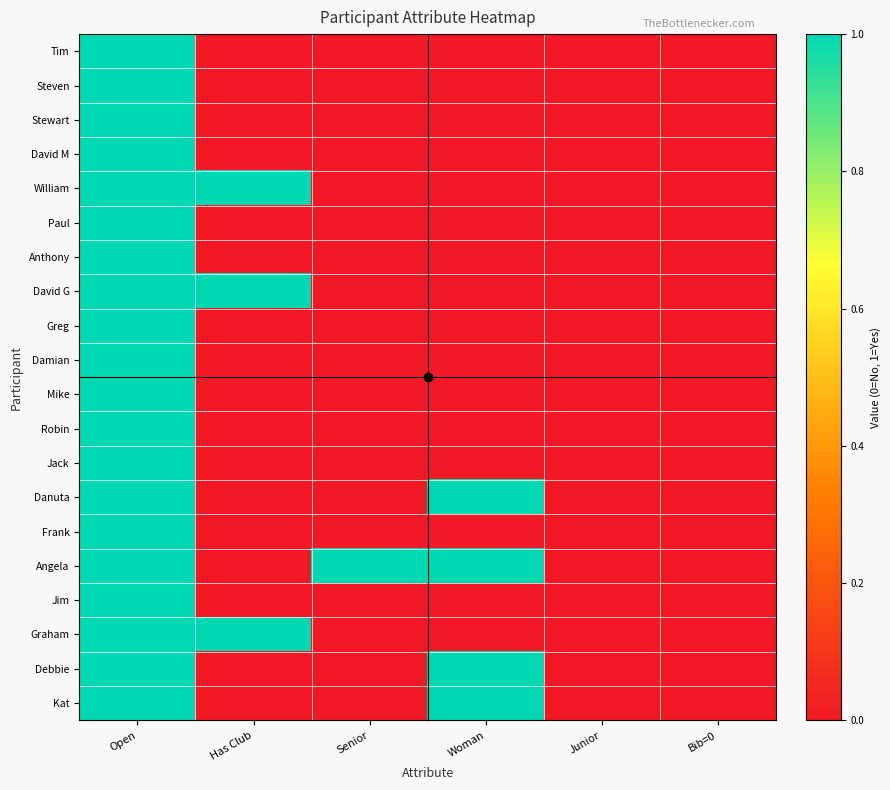

Reading left to right, extract all data points from this chart.

Tim: Open=1	Has Club=0	Senior=0	Woman=0	Junior=0	Bib=0=0
Steven: Open=1	Has Club=0	Senior=0	Woman=0	Junior=0	Bib=0=0
Stewart: Open=1	Has Club=0	Senior=0	Woman=0	Junior=0	Bib=0=0
David M: Open=1	Has Club=0	Senior=0	Woman=0	Junior=0	Bib=0=0
William: Open=1	Has Club=1	Senior=0	Woman=0	Junior=0	Bib=0=0
Paul: Open=1	Has Club=0	Senior=0	Woman=0	Junior=0	Bib=0=0
Anthony: Open=1	Has Club=0	Senior=0	Woman=0	Junior=0	Bib=0=0
David G: Open=1	Has Club=1	Senior=0	Woman=0	Junior=0	Bib=0=0
Greg: Open=1	Has Club=0	Senior=0	Woman=0	Junior=0	Bib=0=0
Damian: Open=1	Has Club=0	Senior=0	Woman=0	Junior=0	Bib=0=0
Mike: Open=1	Has Club=0	Senior=0	Woman=0	Junior=0	Bib=0=0
Robin: Open=1	Has Club=0	Senior=0	Woman=0	Junior=0	Bib=0=0
Jack: Open=1	Has Club=0	Senior=0	Woman=0	Junior=0	Bib=0=0
Danuta: Open=1	Has Club=0	Senior=0	Woman=1	Junior=0	Bib=0=0
Frank: Open=1	Has Club=0	Senior=0	Woman=0	Junior=0	Bib=0=0
Angela: Open=1	Has Club=0	Senior=1	Woman=1	Junior=0	Bib=0=0
Jim: Open=1	Has Club=0	Senior=0	Woman=0	Junior=0	Bib=0=0
Graham: Open=1	Has Club=1	Senior=0	Woman=0	Junior=0	Bib=0=0
Debbie: Open=1	Has Club=0	Senior=0	Woman=1	Junior=0	Bib=0=0
Kat: Open=1	Has Club=0	Senior=0	Woman=1	Junior=0	Bib=0=0